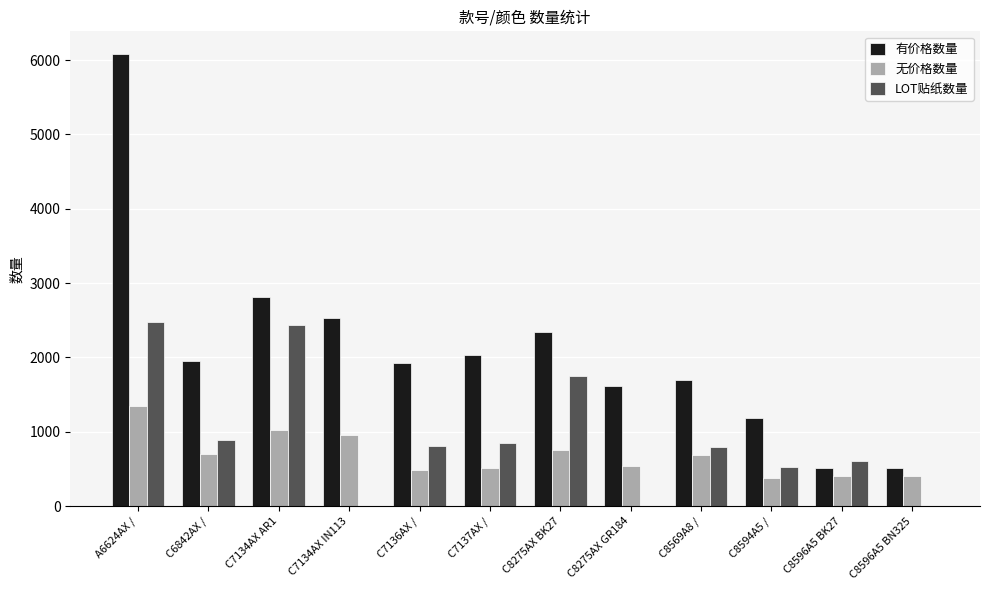

Which series changed the most between A6624AX / and C7134AX AR1?

有价格数量